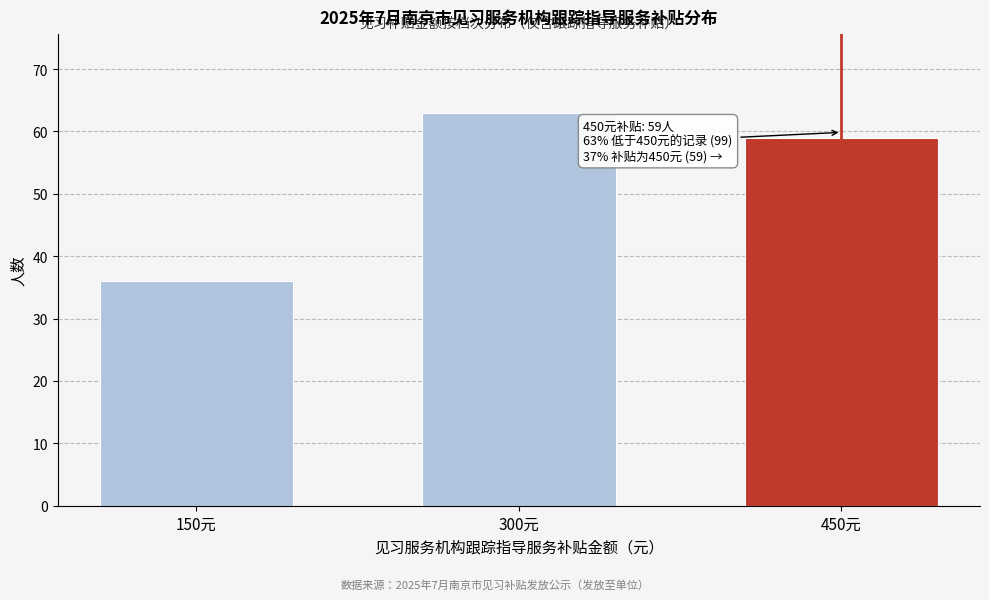

Reading left to right, list all the values displayed in this chart.

36	63	59